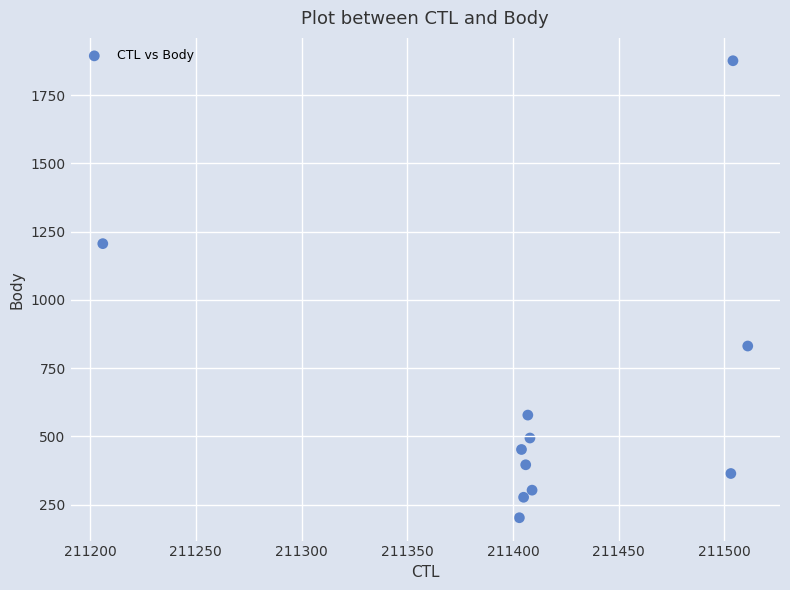

What Y value in the scatter plot is closest to 1039?

1206